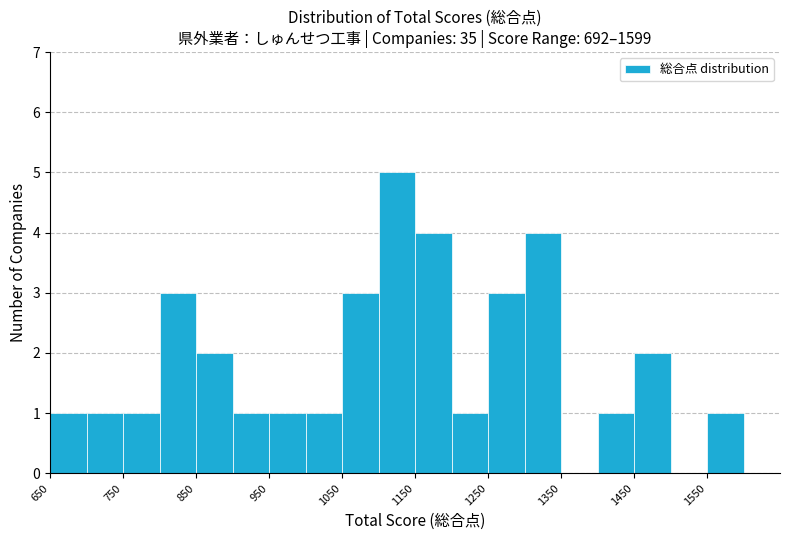

Reading left to right, list every bar in this chart as the range it spans on the x-axis followed by its height. The values are not printed on the chart, so give them approximately, as read against the axis.

650 to 700: 1
700 to 750: 1
750 to 800: 1
800 to 850: 3
850 to 900: 2
900 to 950: 1
950 to 1000: 1
1000 to 1050: 1
1050 to 1100: 3
1100 to 1150: 5
1150 to 1200: 4
1200 to 1250: 1
1250 to 1300: 3
1300 to 1350: 4
1350 to 1400: 0
1400 to 1450: 1
1450 to 1500: 2
1500 to 1550: 0
1550 to 1600: 1